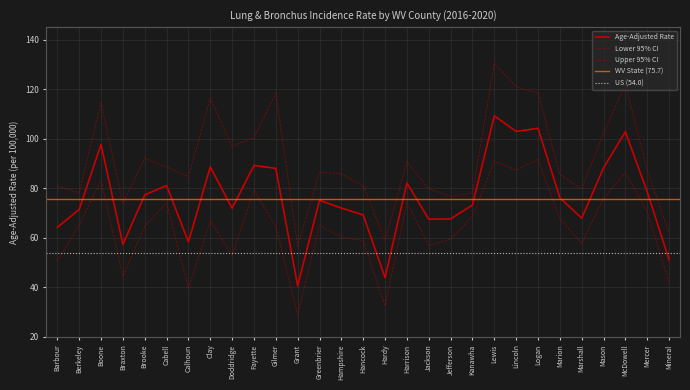

At Mason, list the series in order from smallest to largest.

Lower 95% CI, Age-Adjusted Rate, Upper 95% CI